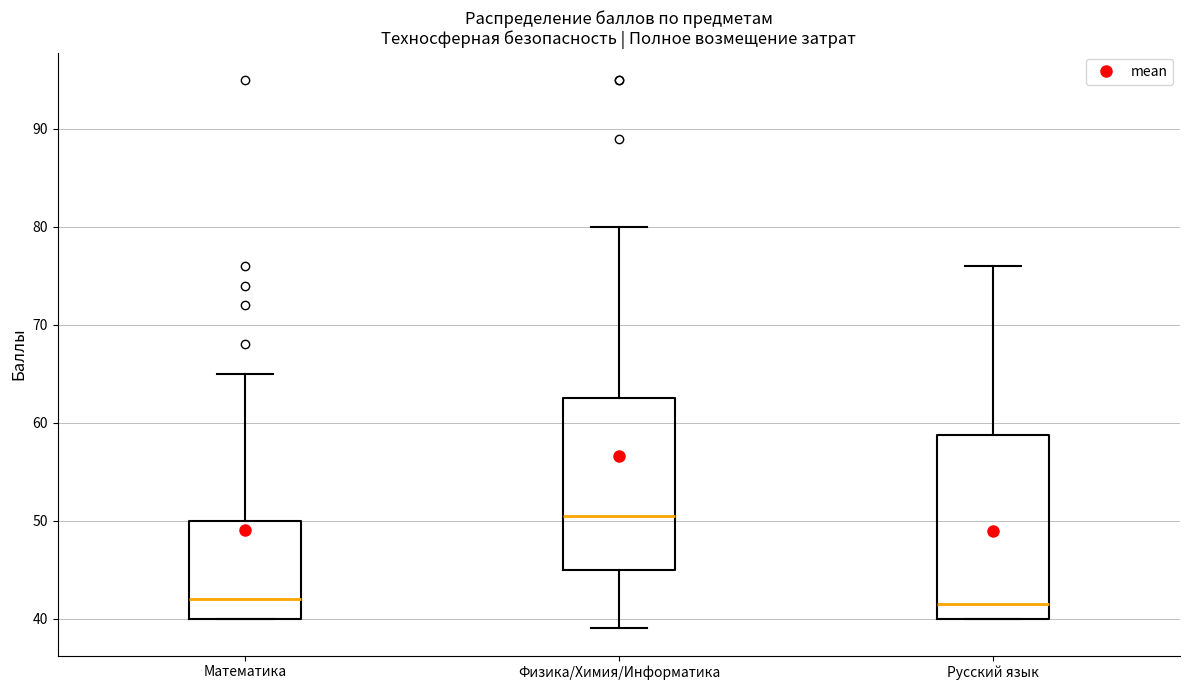

Which box's median line is the highest?

Физика/Химия/Информатика